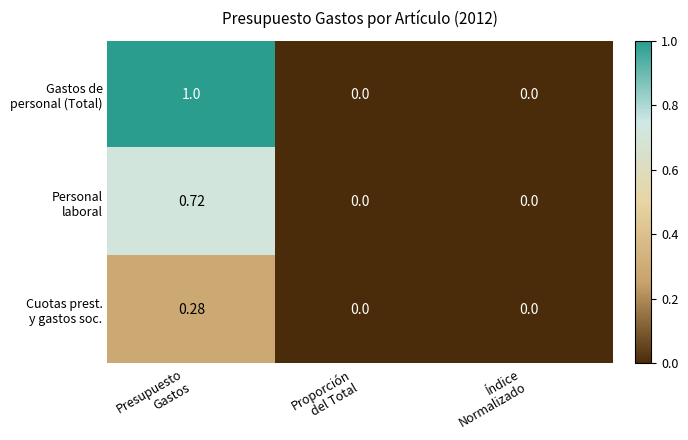

Count the number of categories in the chart.

3